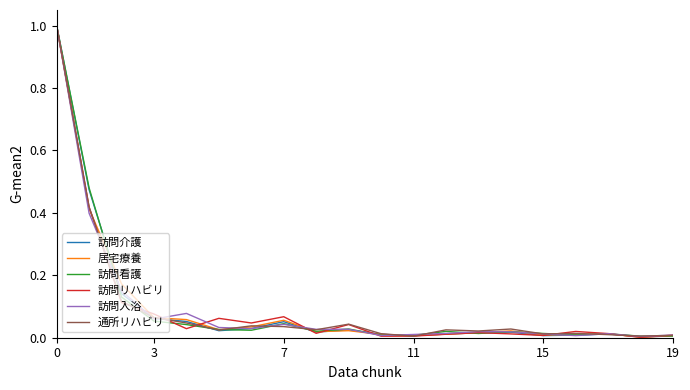

Does the chart have visible grid lines?

No